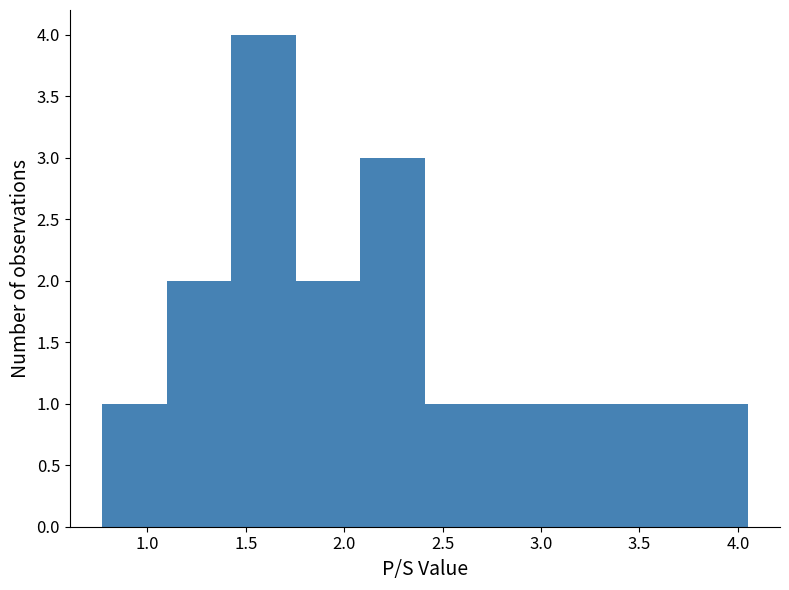

How tall is the bar that spans 1.10 to 1.45 on the x-axis? Neither the bar edges nor the heights are printed on the chart, so give them approximately, as read against the axes.

2